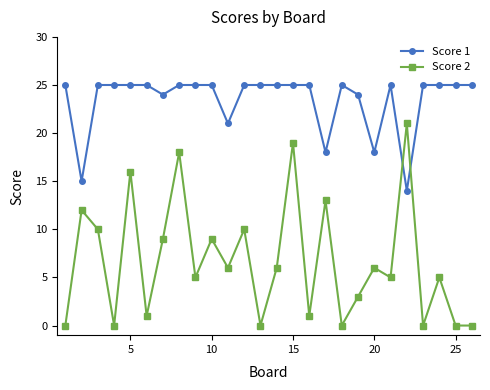

What is the maximum value shown in the chart?

25